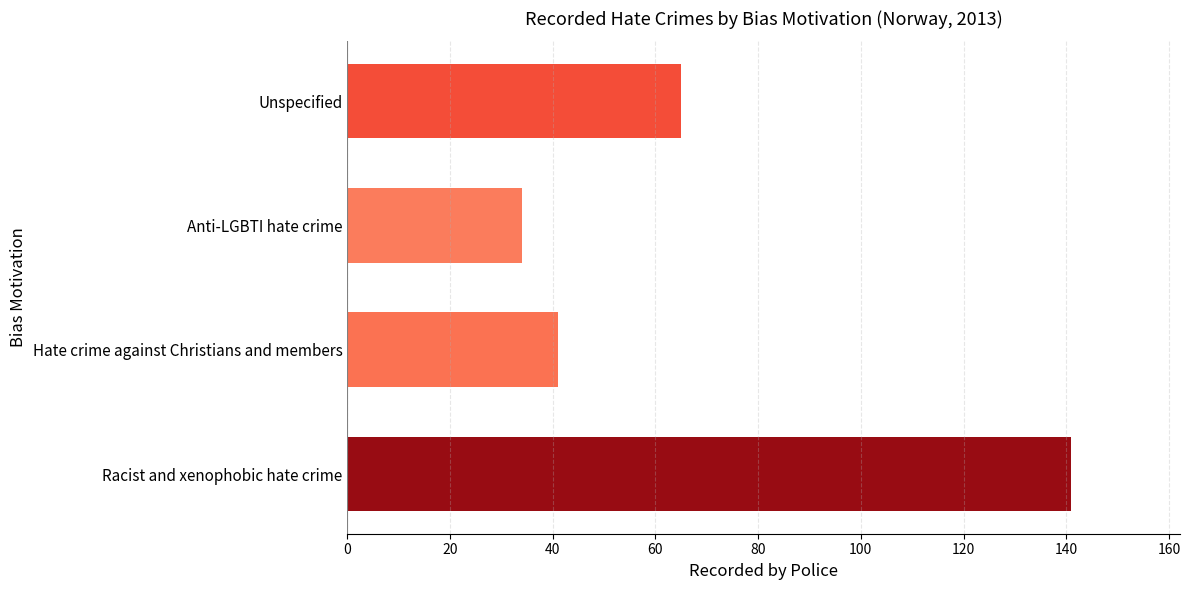

Between Anti-LGBTI hate crime and Racist and xenophobic hate crime, which is larger?

Racist and xenophobic hate crime